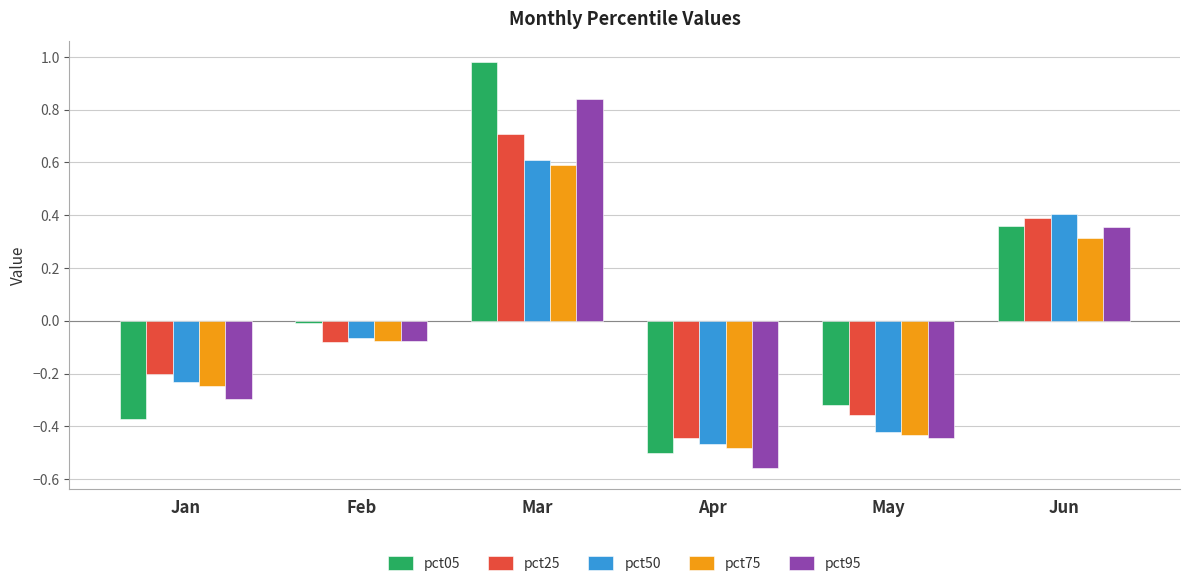

Rank the categories by pct75 value from highest to lowest.

Mar, Jun, Feb, Jan, May, Apr